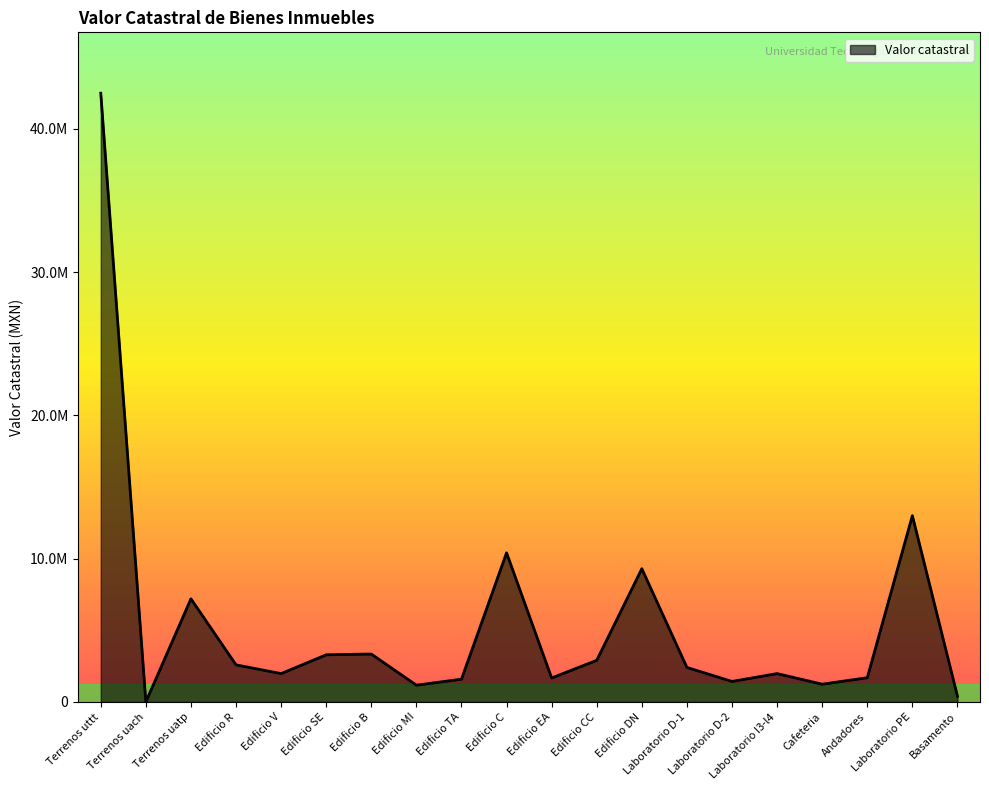

True or false: the data shows 3078408.6 at Laboratorio I3-l4.

False